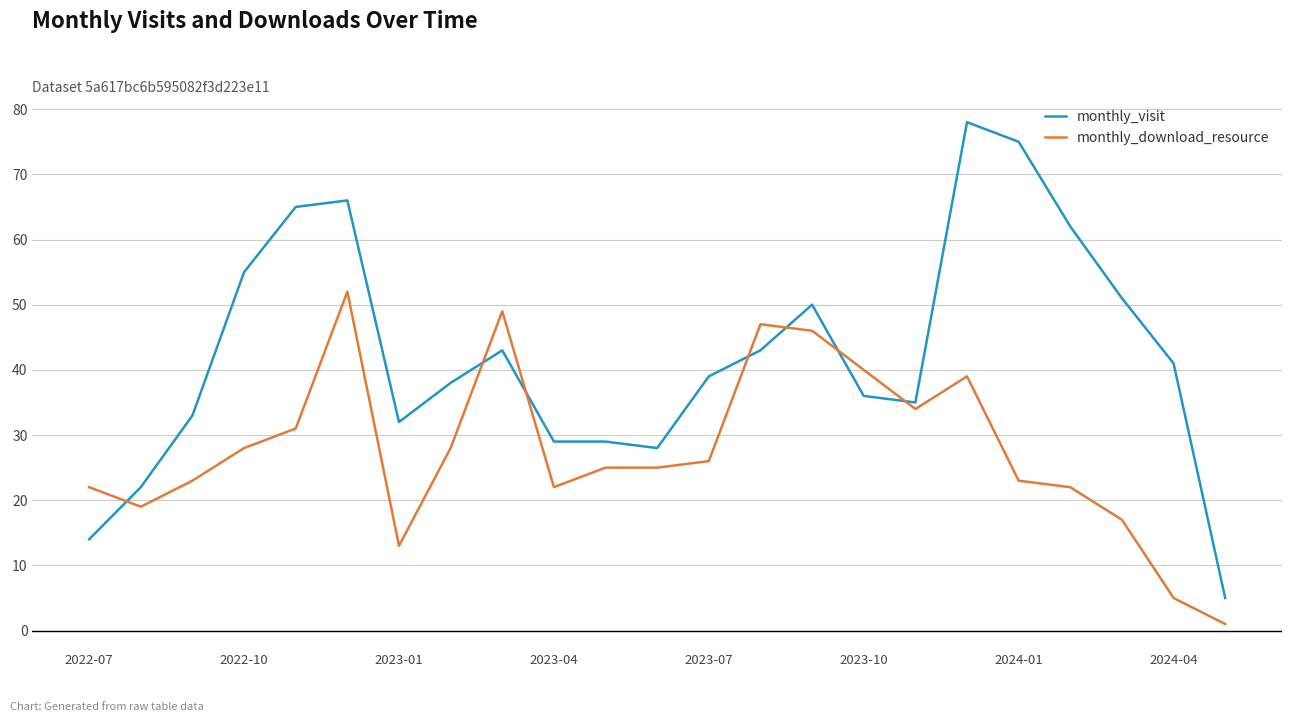

What is the lowest value of the monthly_visit series?

5